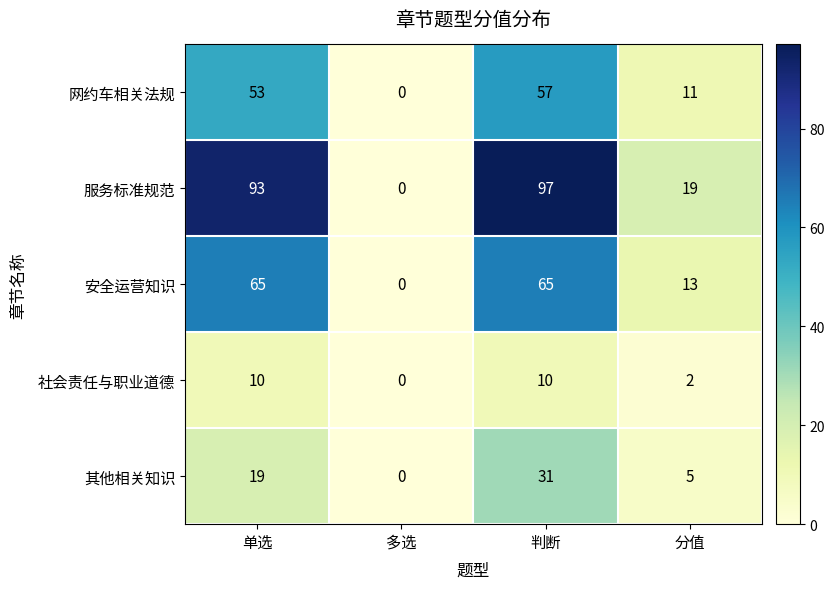

The value of 其他相关知识 at 分值 is 5. True or false?

True